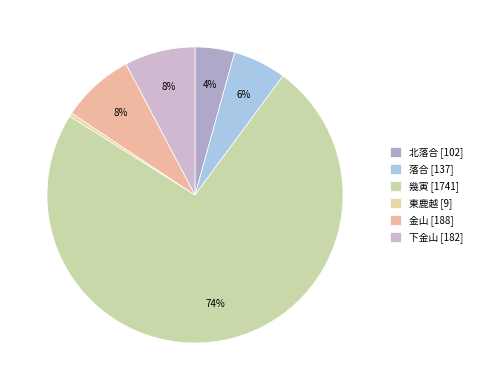

Is 幾寅 the majority of the pie?

Yes